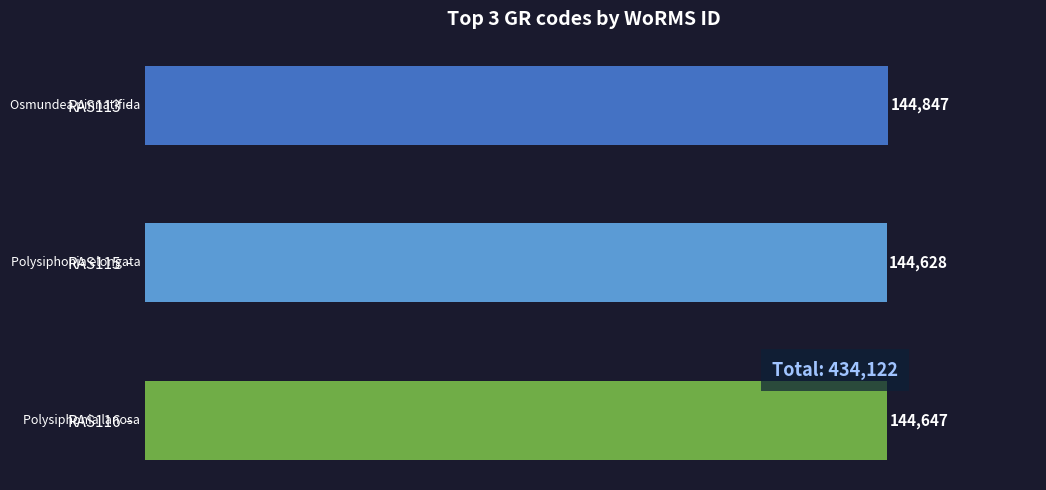

Does the chart contain any negative values?

No